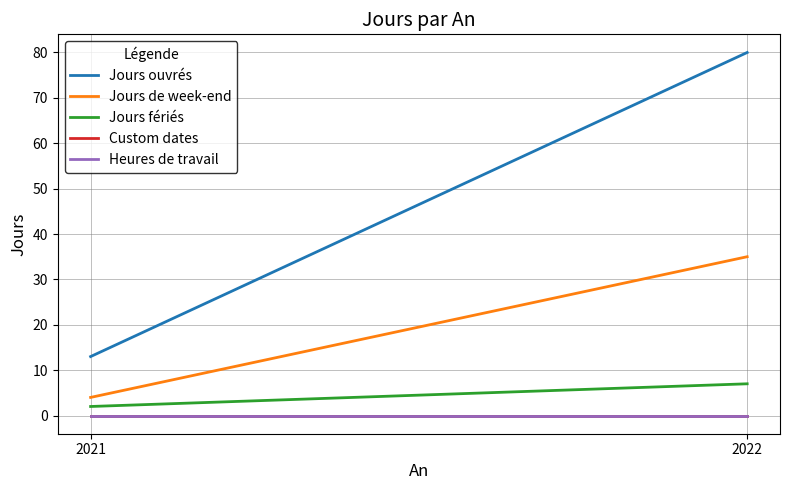

Between 2021 and 2022, which series saw the biggest shift?

Jours ouvrés